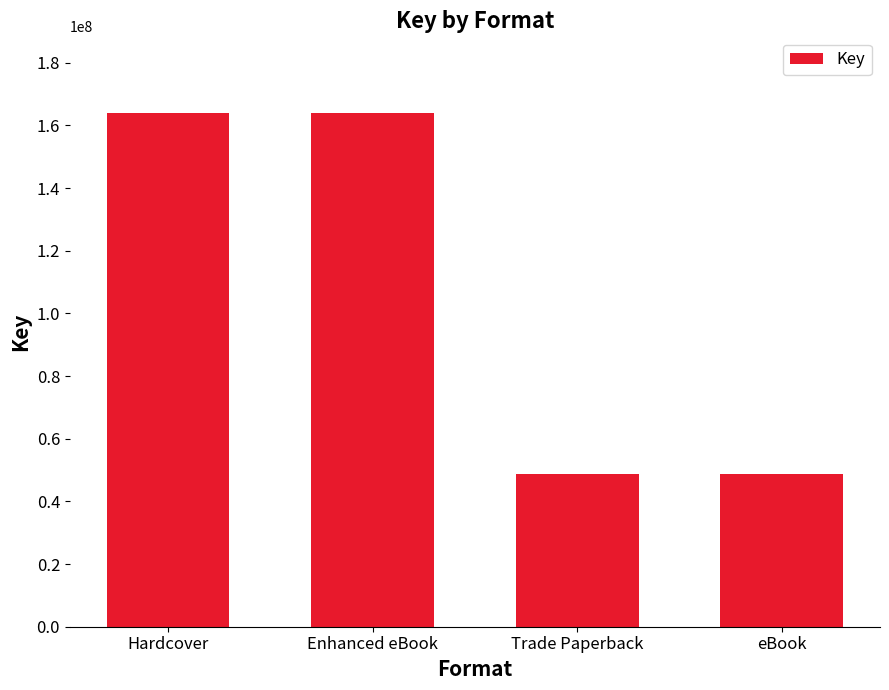

What is the difference between the maximum and minimum values?

115076135